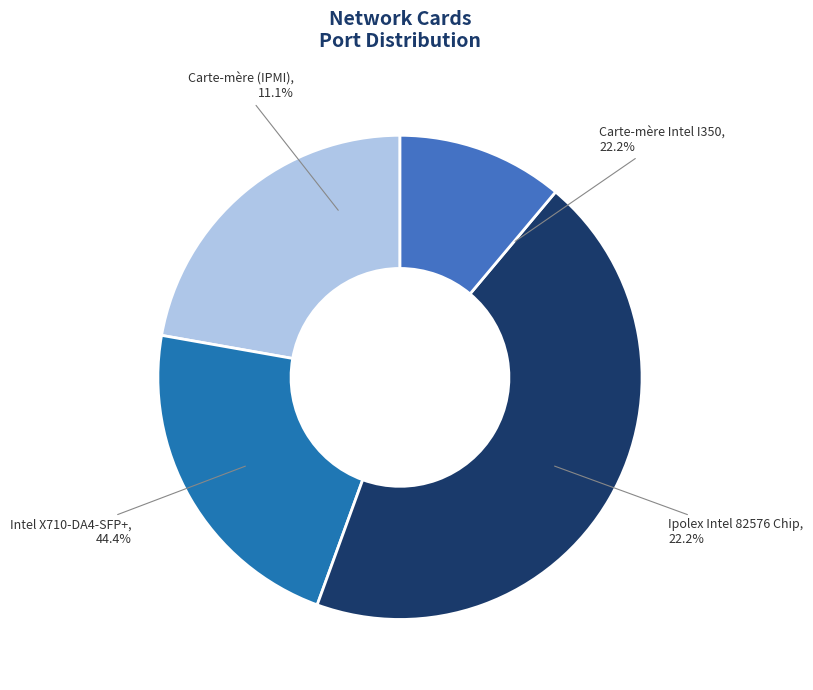

Does any single category account for the majority?

No